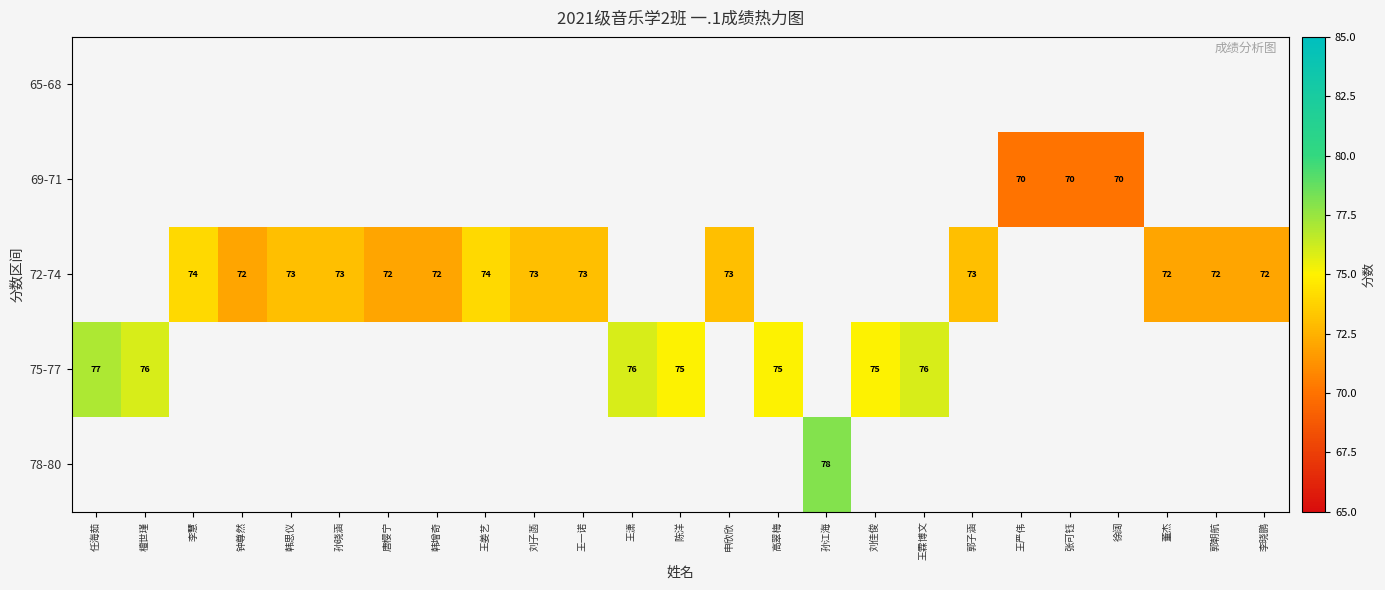

The 72-74 series shows 74 at 李慧. True or false?

True